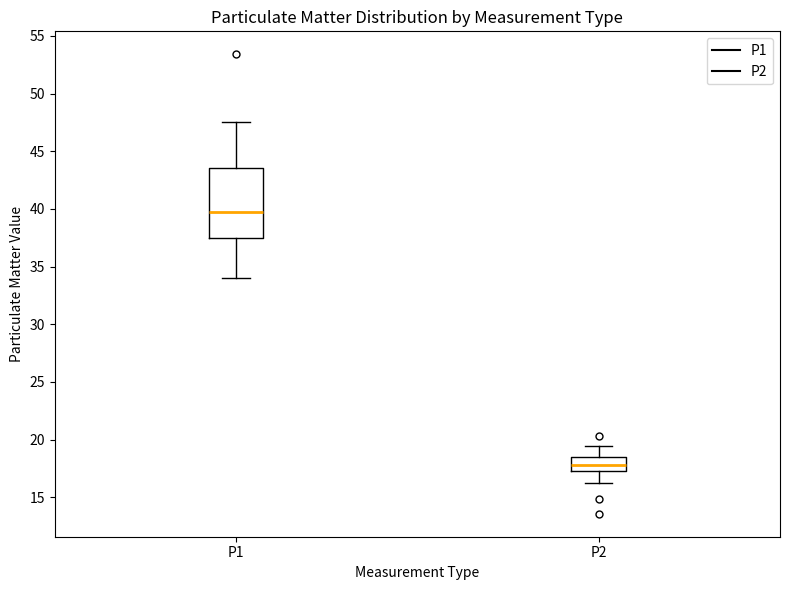

Where does the upper whisker of the box for P1 end on the y-axis? The values are not printed on the chart, so give them approximately, as read against the axis.

47.5